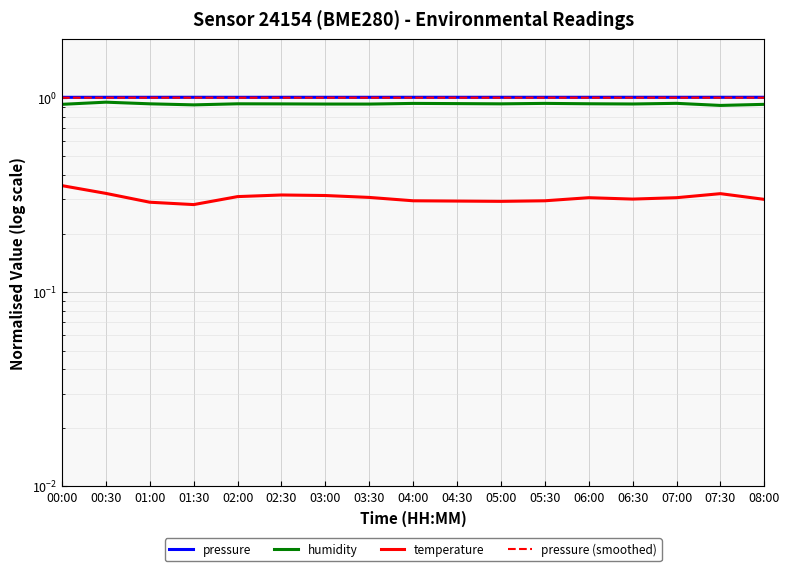

The value of humidity at 04:00 is 0.9. True or false?

True